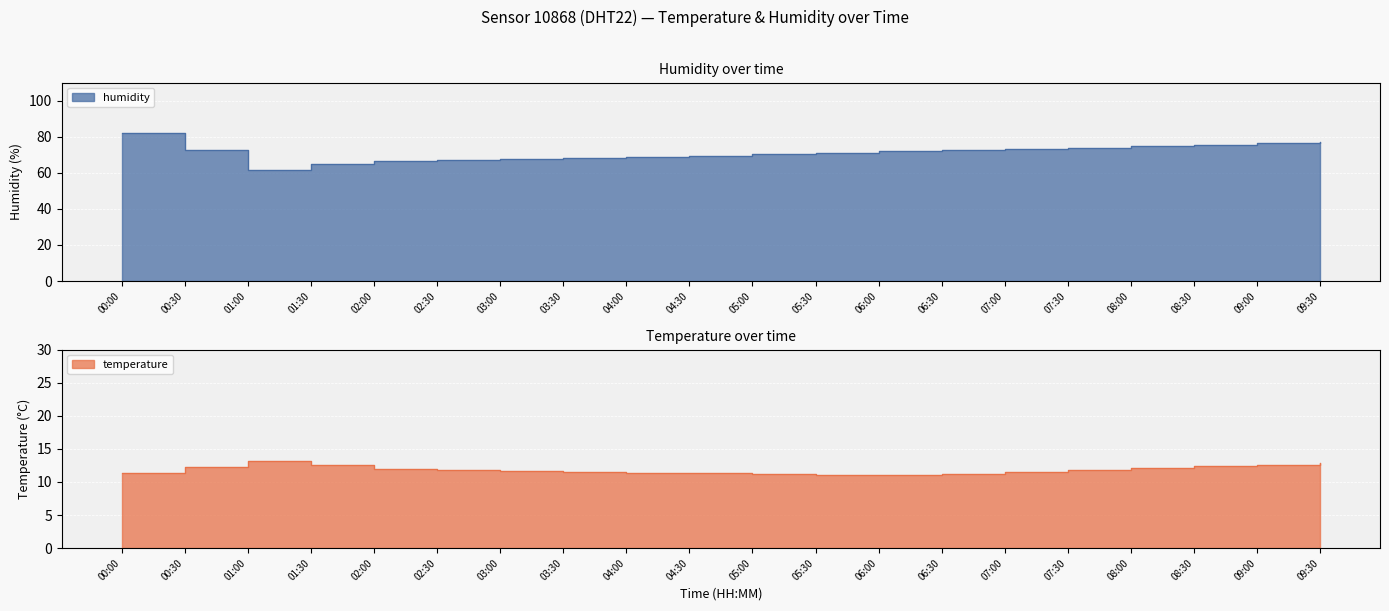

List the series in order of their overall mean, highest first.

humidity, temperature